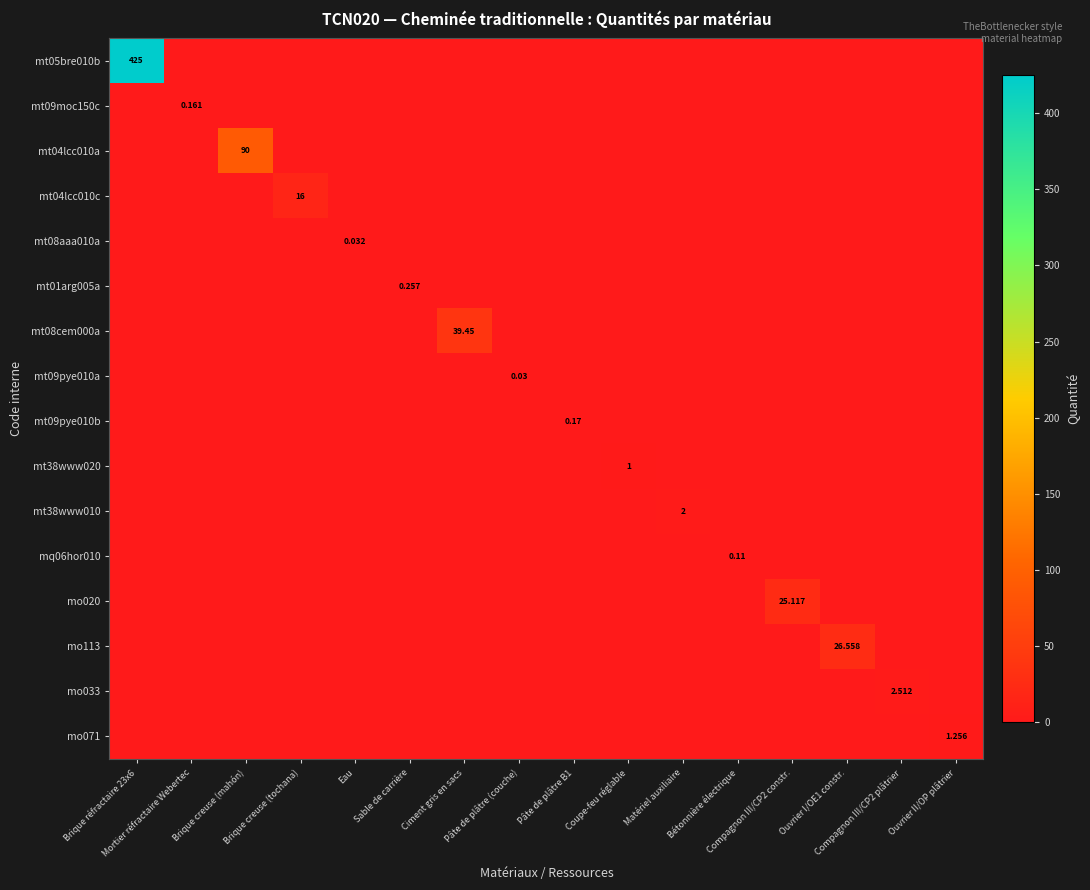

At Ciment gris en sacs, list the series in order from largest to smallest.

mt08cem000a, mt05bre010b, mt09moc150c, mt04lcc010a, mt04lcc010c, mt08aaa010a, mt01arg005a, mt09pye010a, mt09pye010b, mt38www020, mt38www010, mq06hor010, mo020, mo113, mo033, mo071